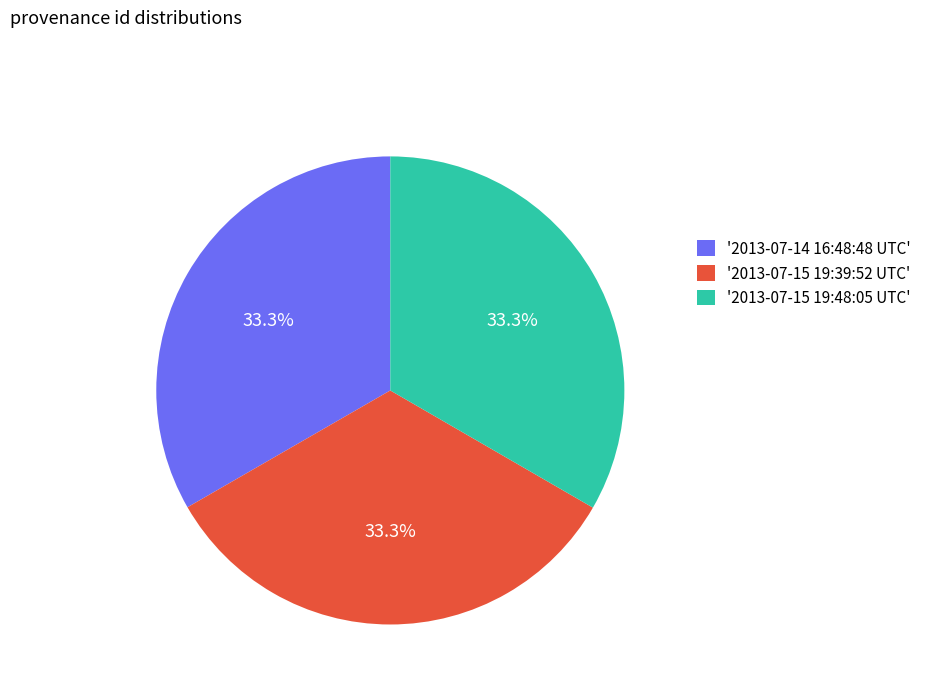

Combined, do '2013-07-15 19:48:05 UTC' and '2013-07-15 19:39:52 UTC' account for over 50%?

Yes